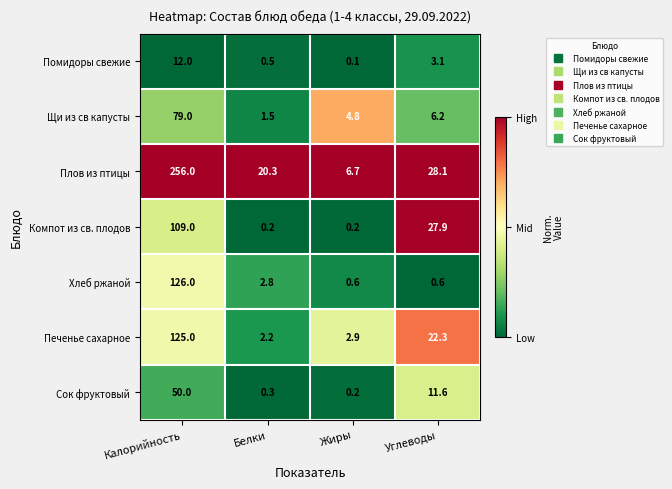

List the labels in order of Плов из птицы value, smallest first.

Жиры, Белки, Углеводы, Калорийность